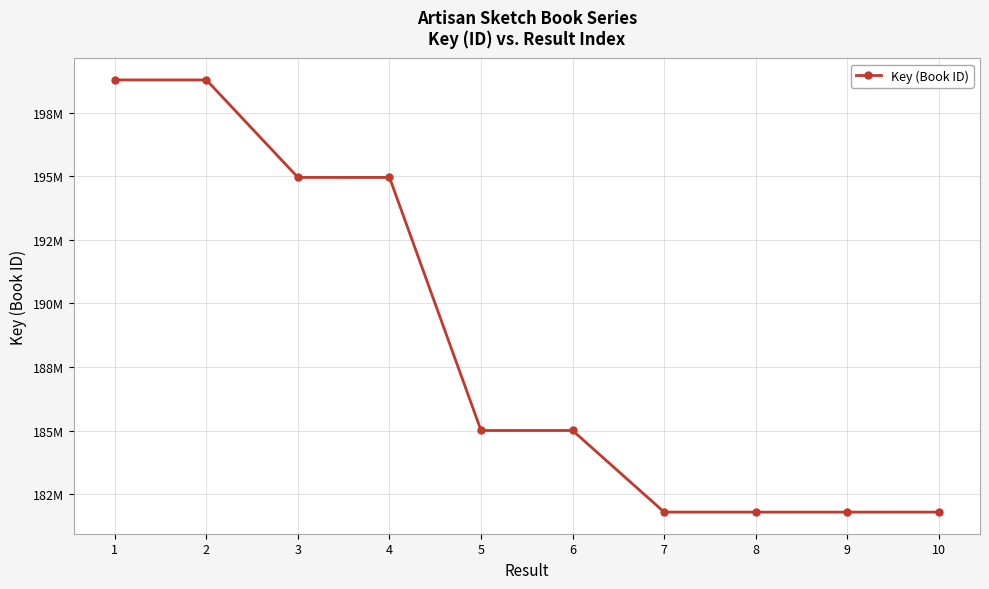

Is this an area chart (filled region under the line)?

No